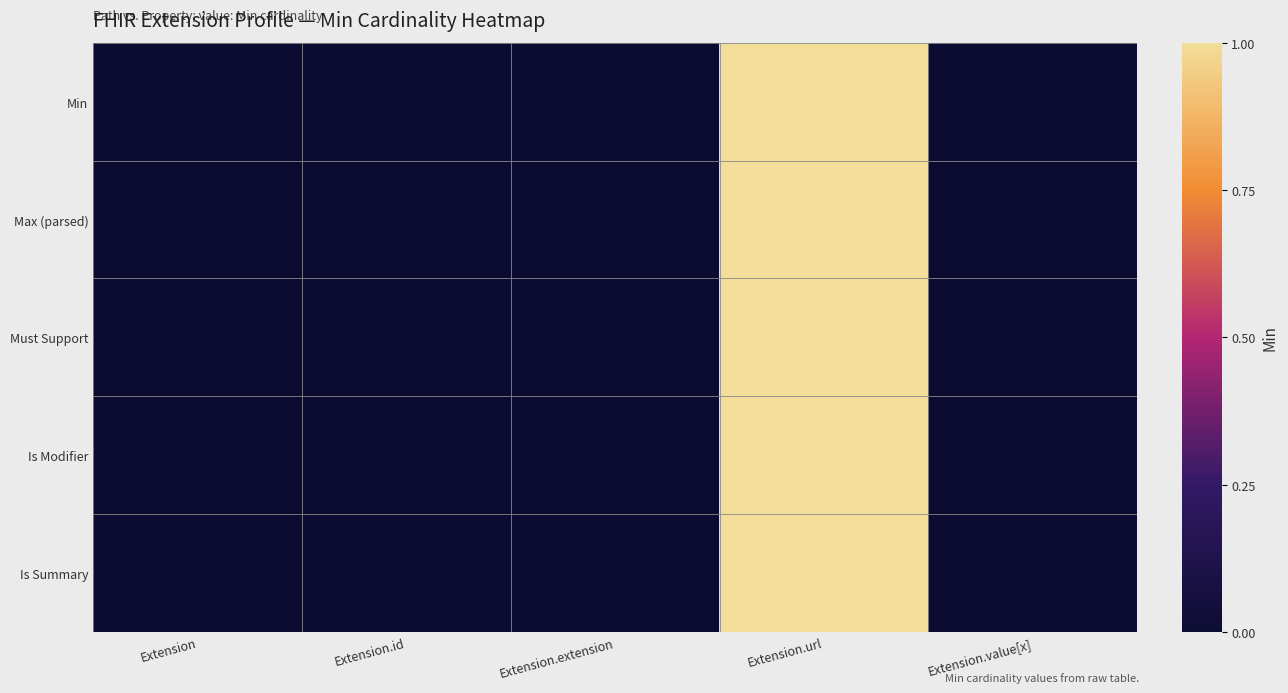

Reading left to right, list all the values displayed in this chart.

Min: Extension=0	Extension.id=0	Extension.extension=0	Extension.url=1	Extension.value[x]=0
Max (parsed): Extension=0	Extension.id=0	Extension.extension=0	Extension.url=1	Extension.value[x]=0
Must Support: Extension=0	Extension.id=0	Extension.extension=0	Extension.url=1	Extension.value[x]=0
Is Modifier: Extension=0	Extension.id=0	Extension.extension=0	Extension.url=1	Extension.value[x]=0
Is Summary: Extension=0	Extension.id=0	Extension.extension=0	Extension.url=1	Extension.value[x]=0